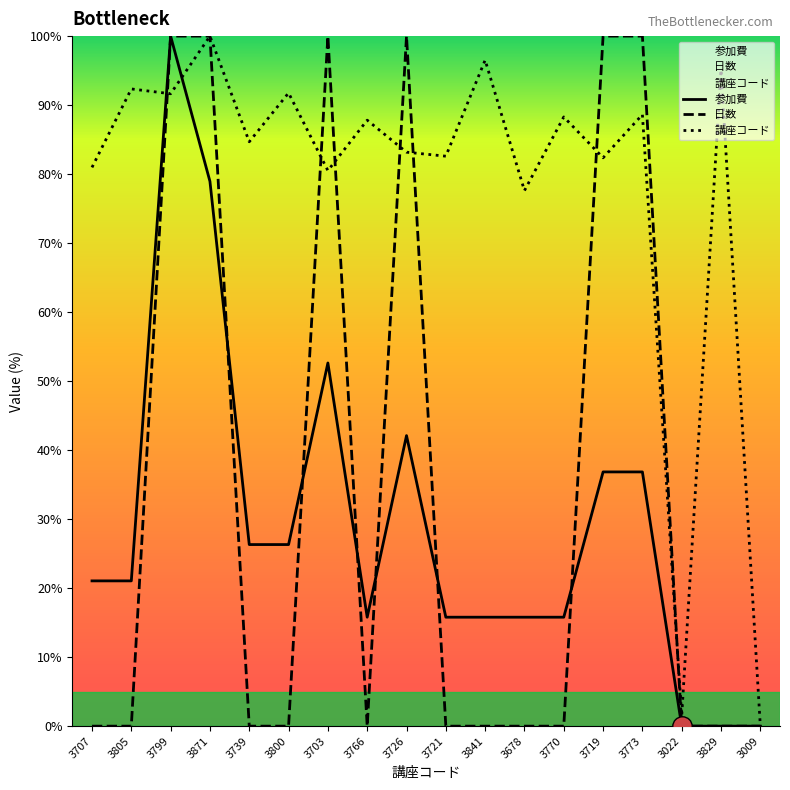

At which category does 参加費 reach its first local valley?

3766